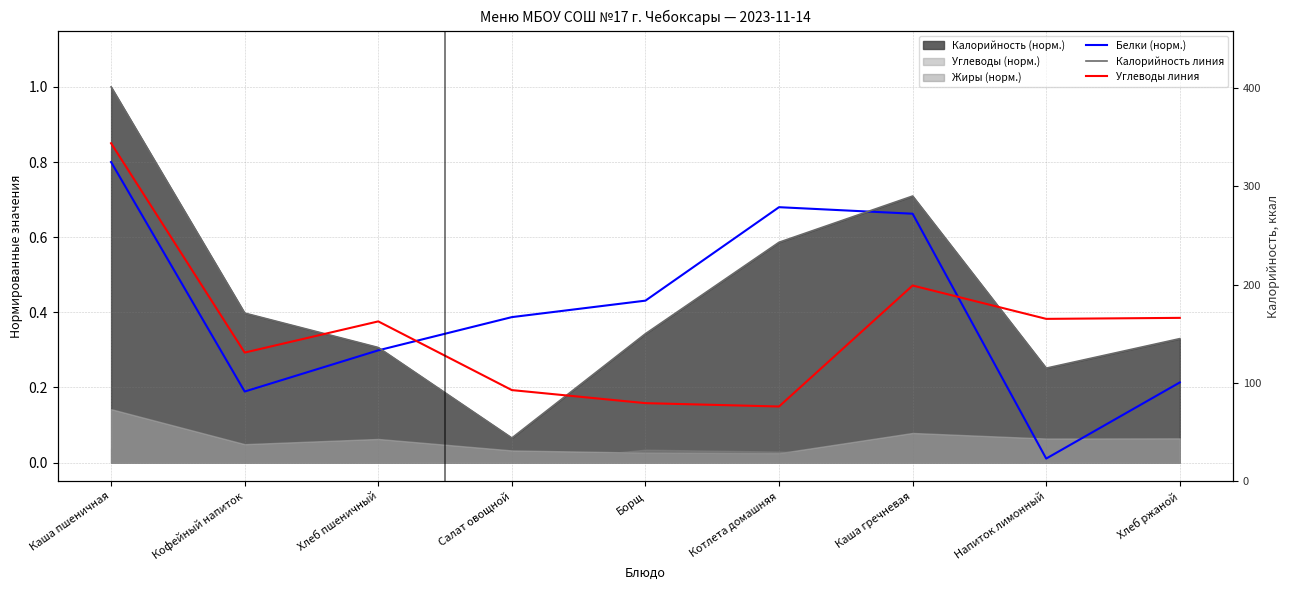

At which label does Углеводы линия reach its minimum?

Котлета домашняя